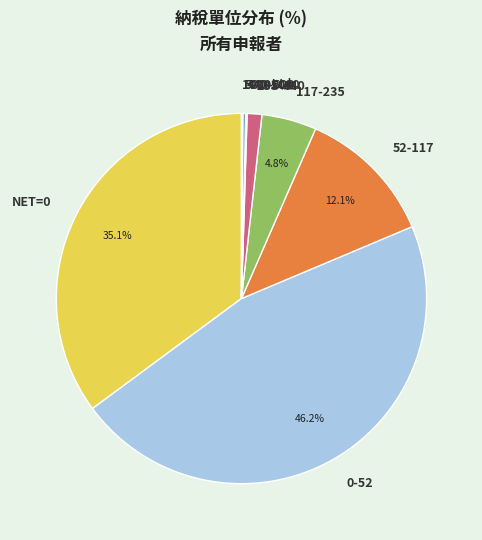

Is there any slice that represents more than half of the pie?

No